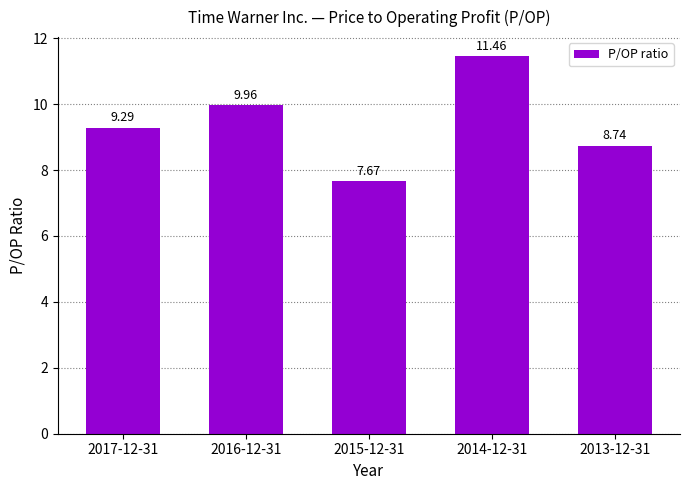

Which category has the highest value across all series?

2014-12-31